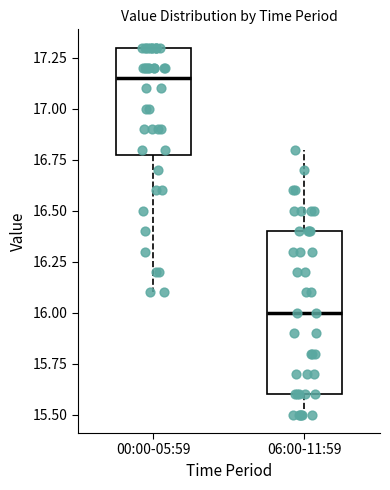

Reading left to right, transcribe this box plot: for each box, give where its median line is, the range the box spans, and where its two whiskers end, as read against the y-axis. The values are not printed on the chart, so give them approximately, as read against the axis.

00:00-05:59: median 17.15, box 16.80 to 17.30, whiskers 16.10 to 17.30
06:00-11:59: median 16.00, box 15.60 to 16.40, whiskers 15.50 to 16.80